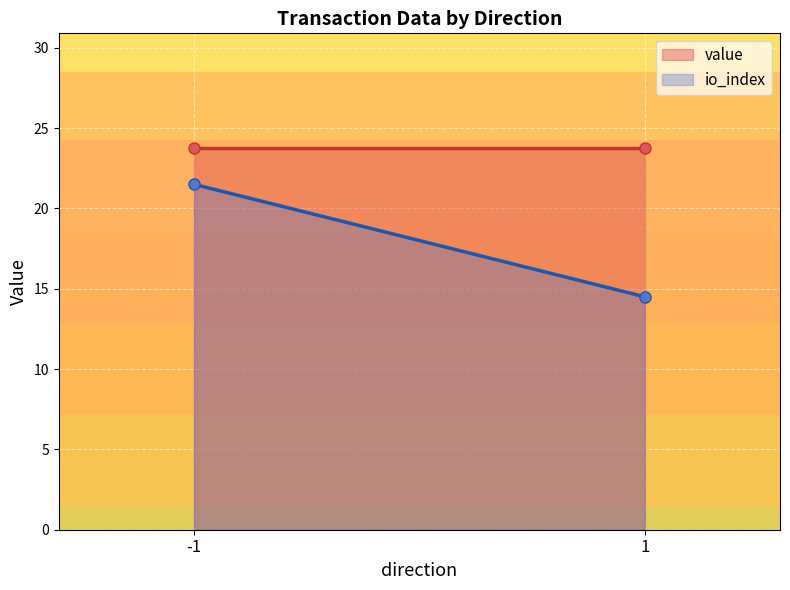

How many lines are shown in the chart?

2